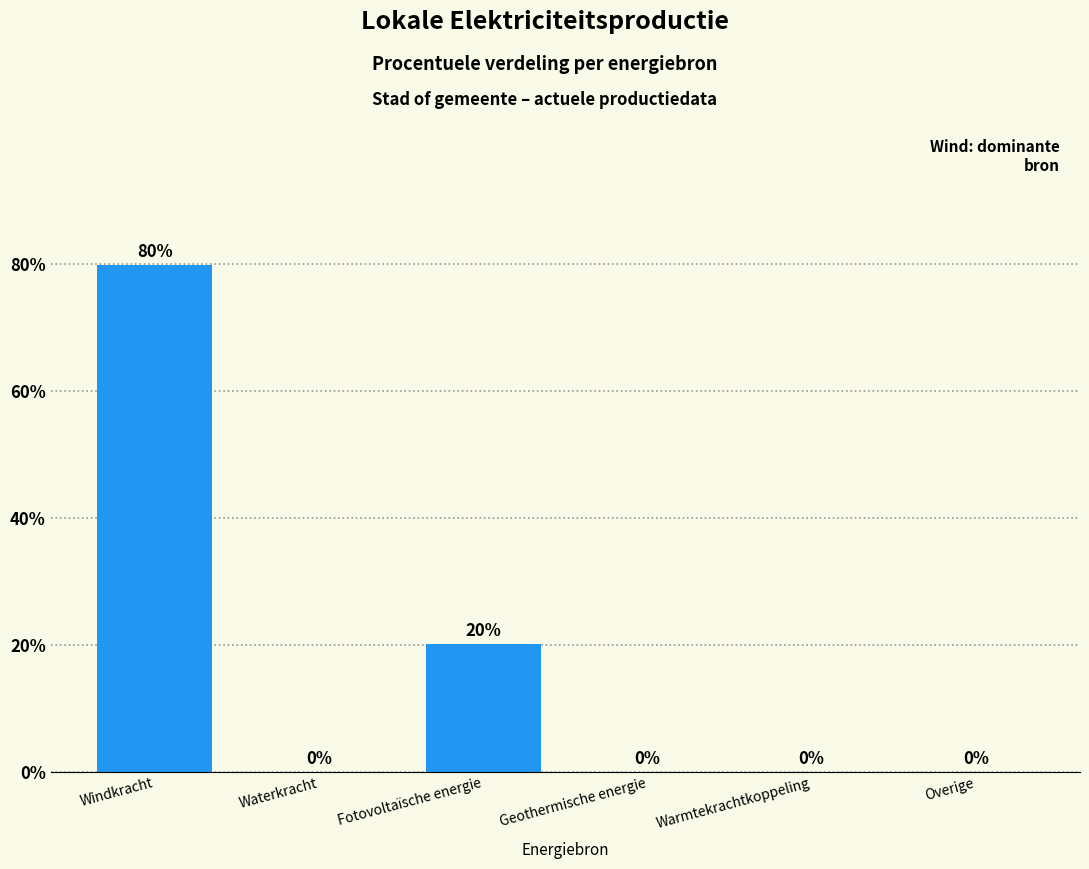

Is it true that the value at Windkracht is 130.7?

False